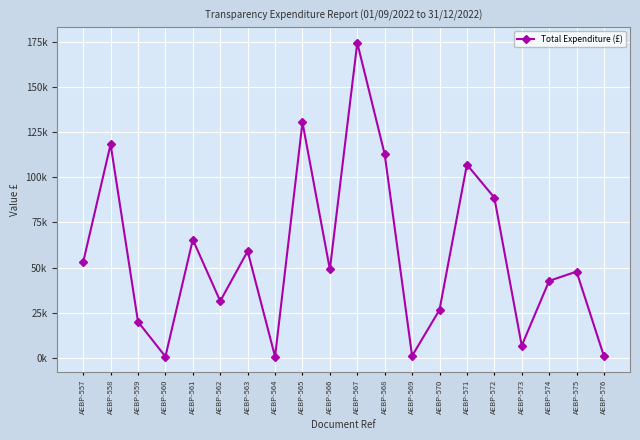

Does the chart have visible grid lines?

Yes